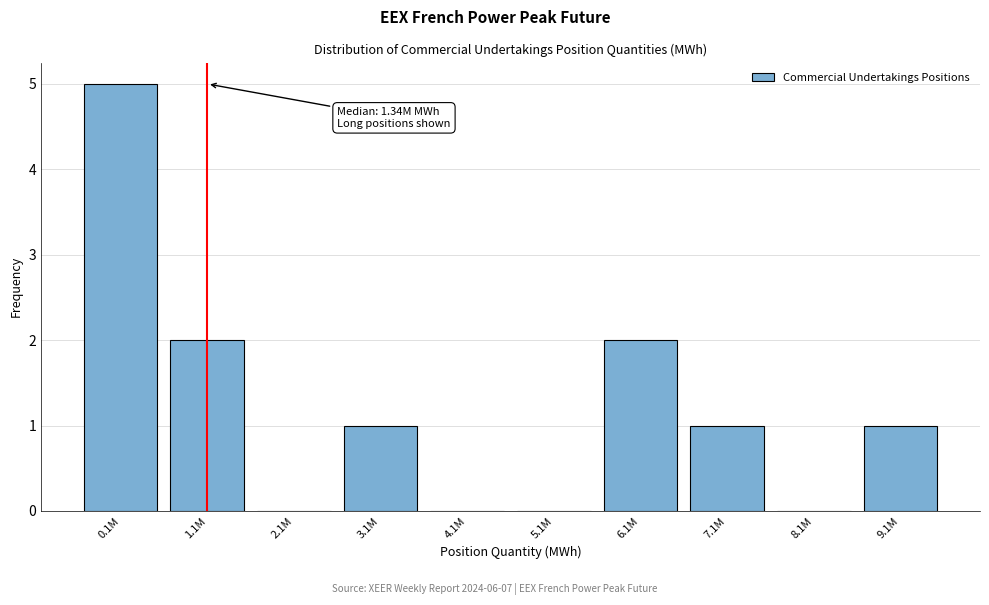

Reading left to right, what are all the values shown in this chart?

0.1M=5	1.1M=2	2.1M=0	3.1M=1	4.1M=0	5.1M=0	6.1M=2	7.1M=1	8.1M=0	9.1M=1